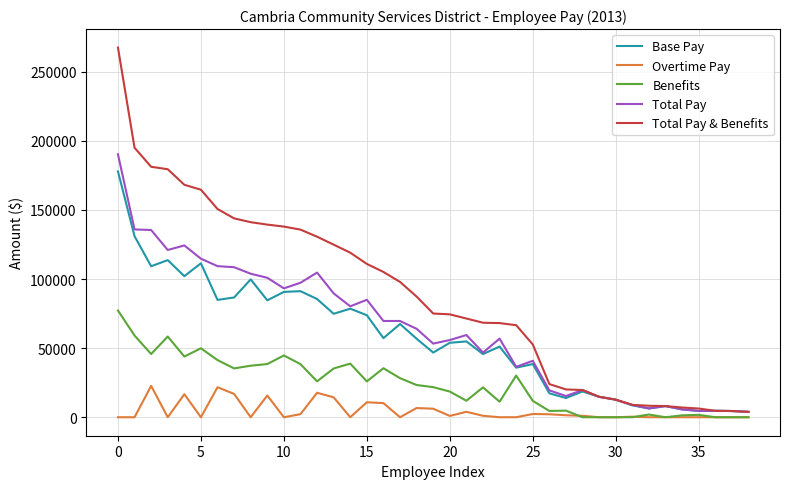

Rank the series by their maximum value, from lowest to highest.

Overtime Pay, Benefits, Base Pay, Total Pay, Total Pay & Benefits